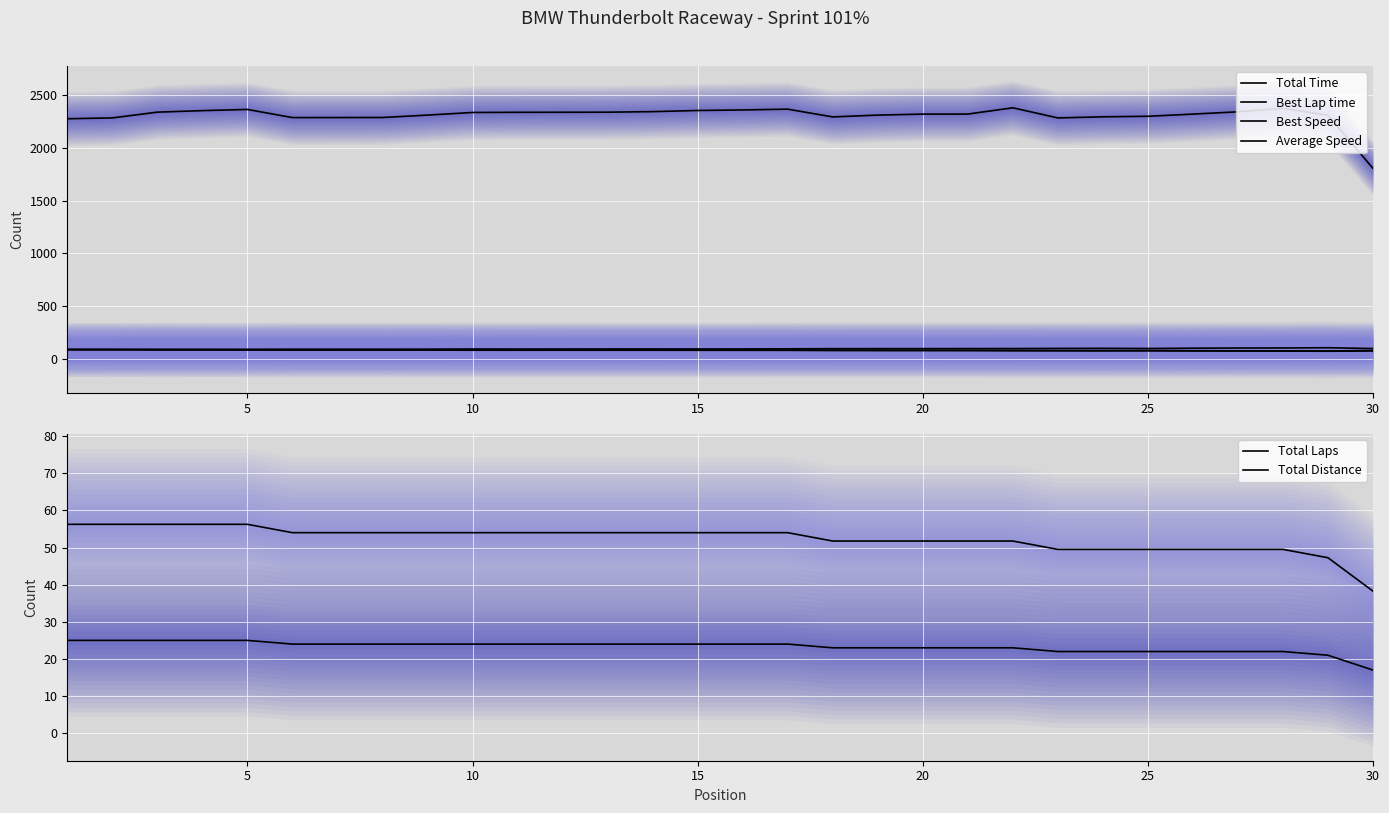

Which series has the widest spread of values?

Total Time